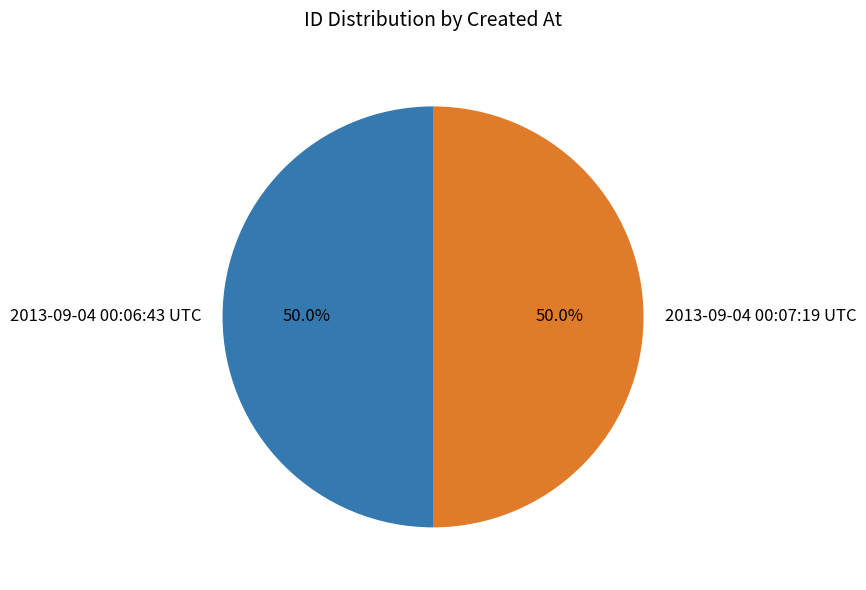

How many slices are in this pie chart?

2